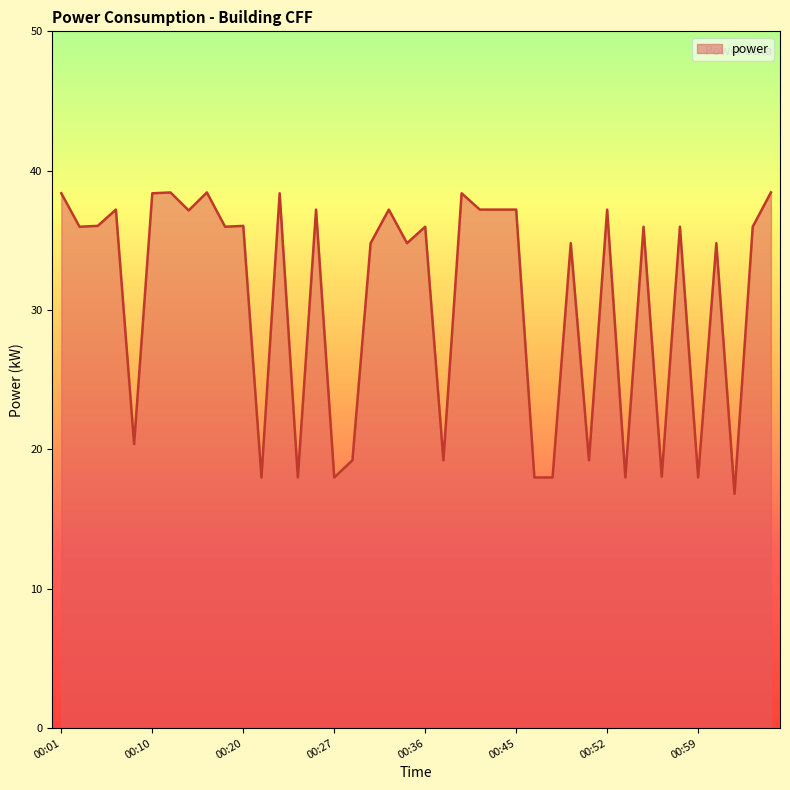

What is the smallest value displayed?

16.8